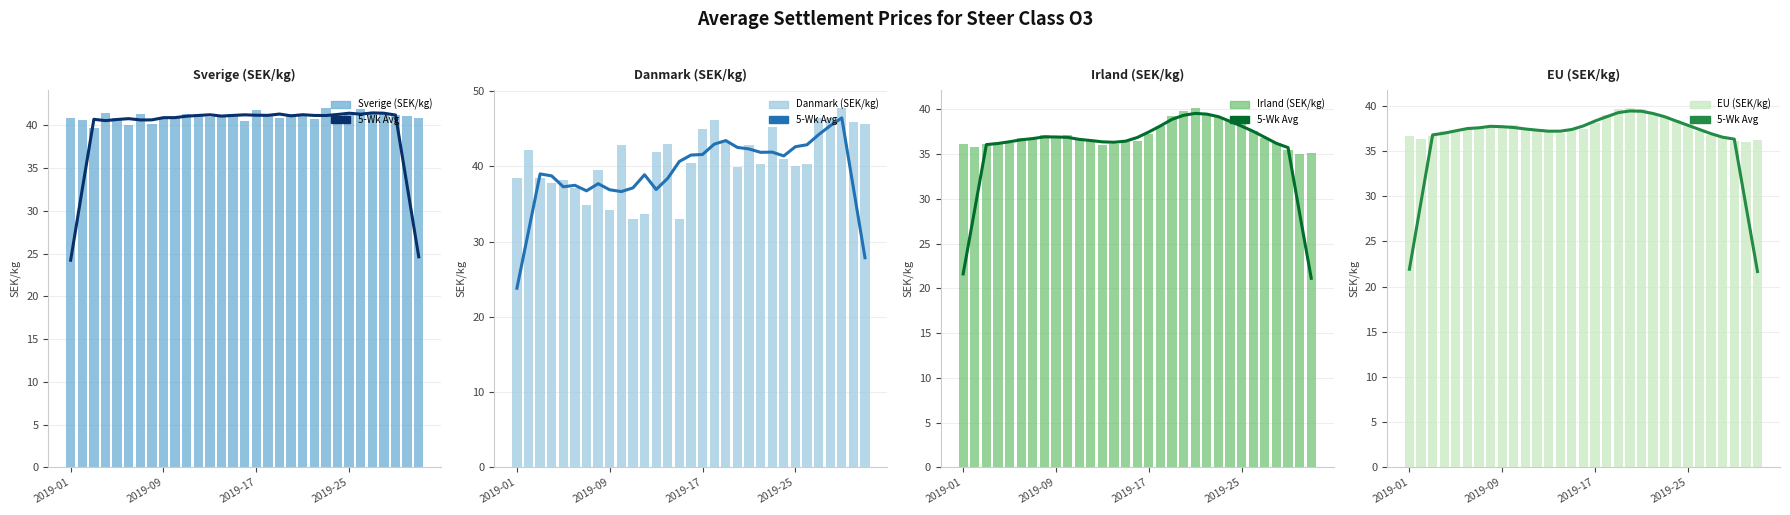

How many groups of bars are there?

31